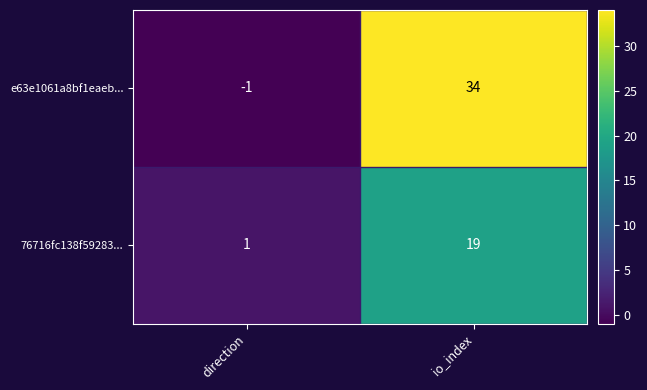

At which label does e63e1061a8bf1eaeb... reach its peak?

io_index